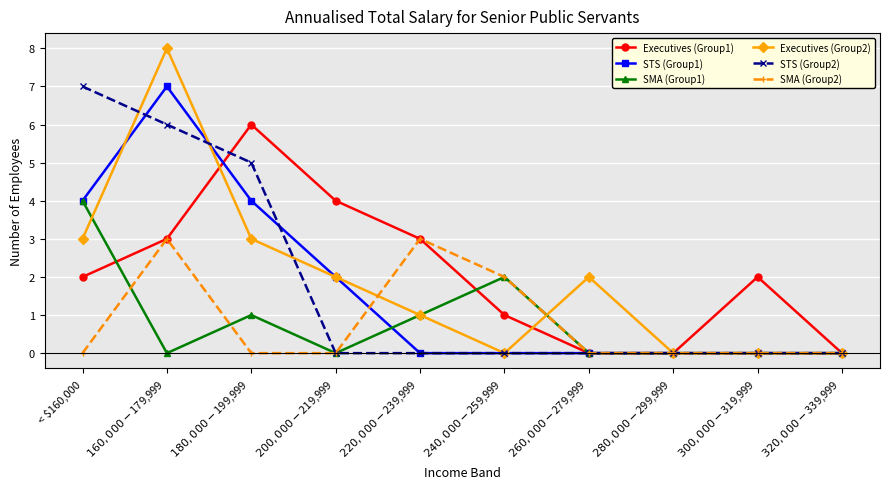

The Executives (Group2) series shows 3 at < $160,000. True or false?

True